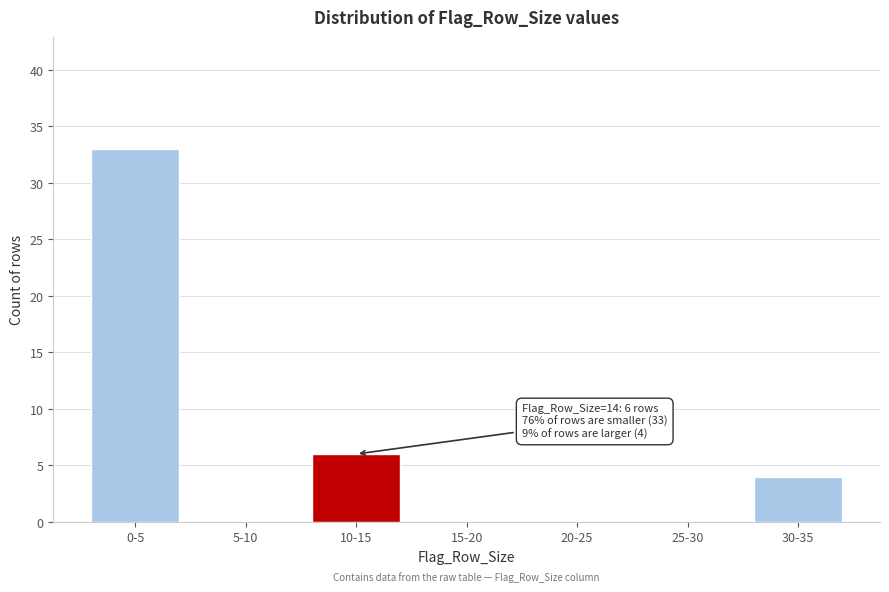

Reading left to right, extract all data points from this chart.

0-5=33	5-10=0	10-15=6	15-20=0	20-25=0	25-30=0	30-35=4